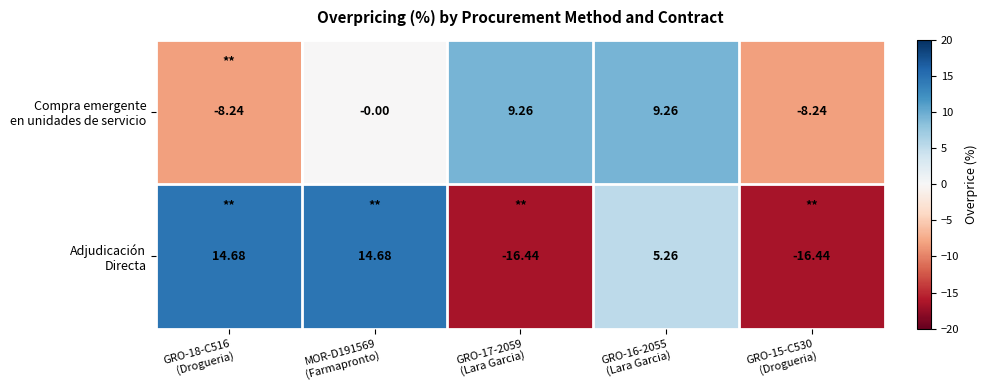

Count the number of categories in the chart.

5